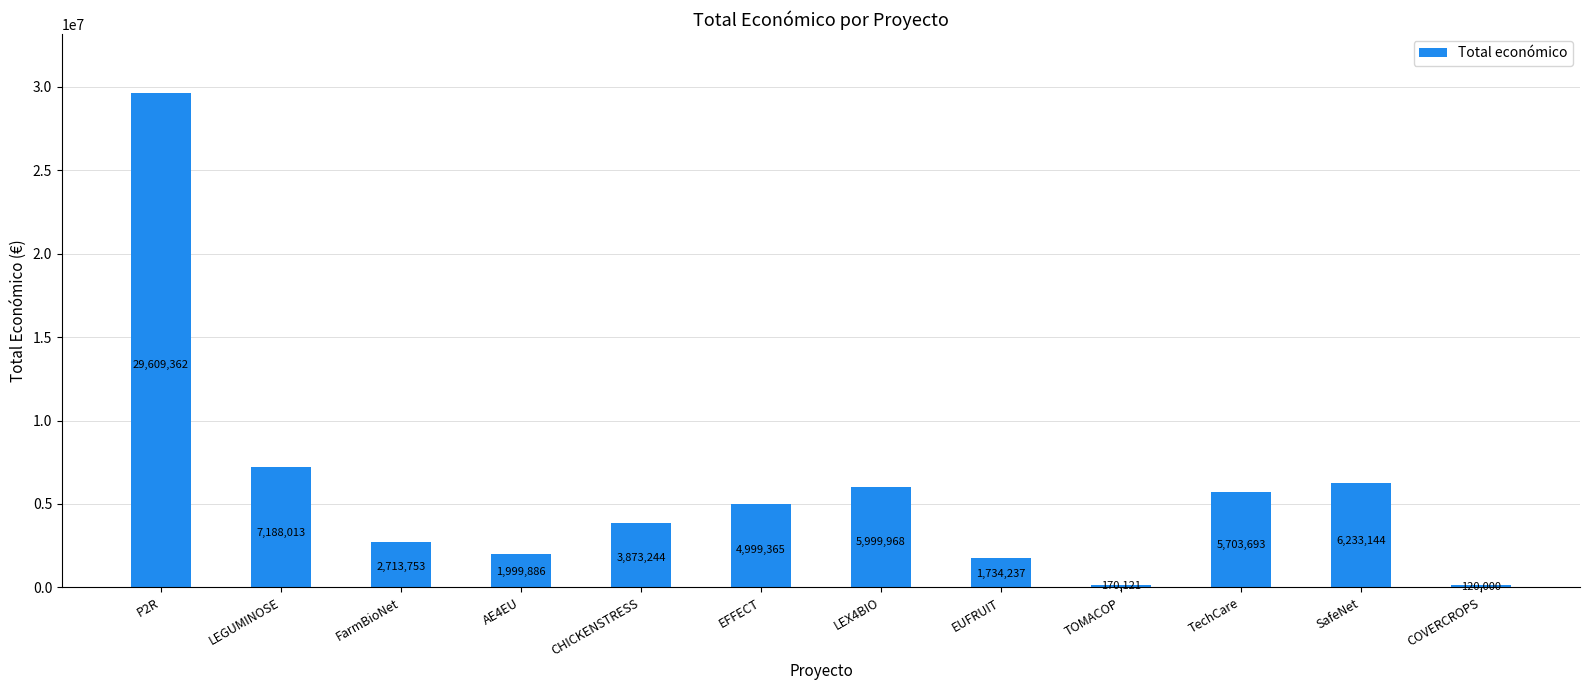

Are the bars grouped side by side (vs. stacked)?

No